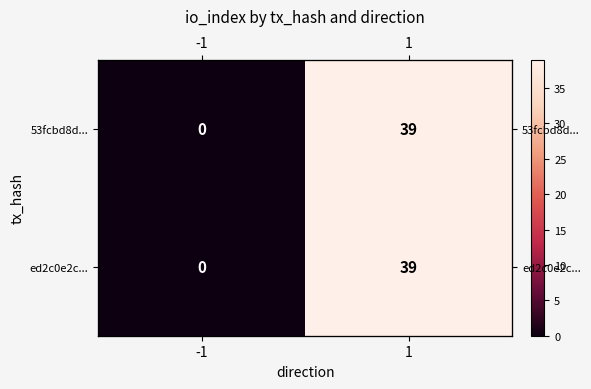

How many data points in 53fcbd8d... are less than 39?

1